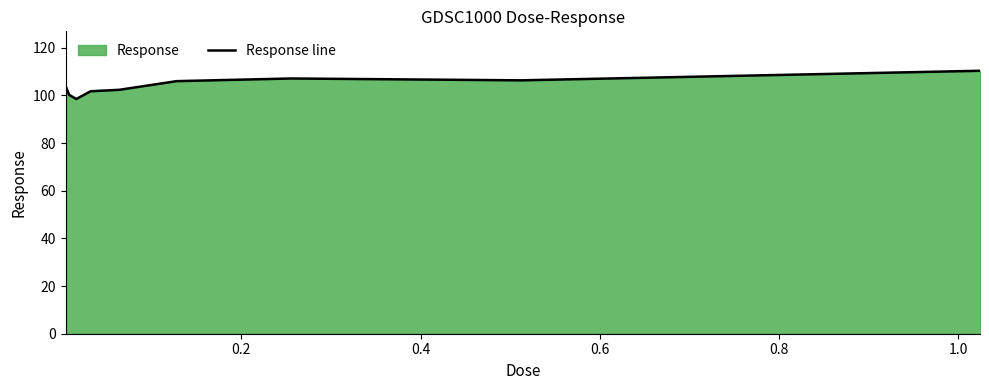

What is the smallest value displayed?

98.5